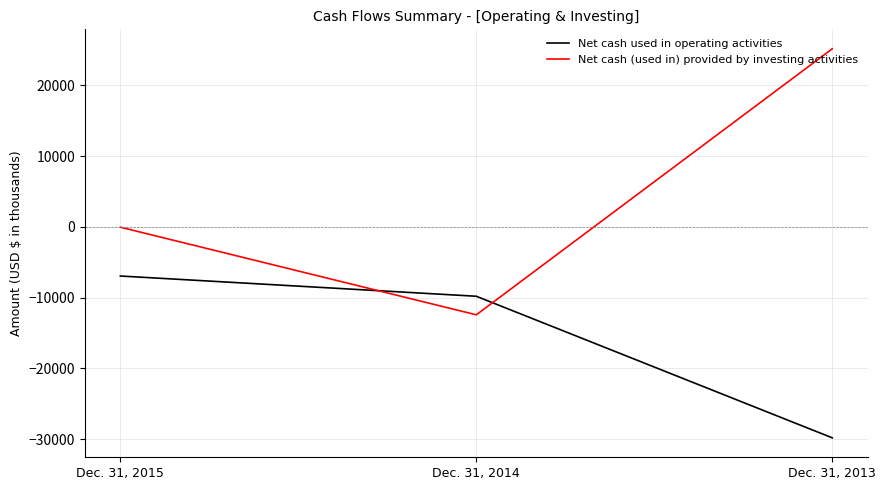

True or false: Net cash (used in) provided by investing activities has a value of -19248 at Dec. 31, 2014.

False